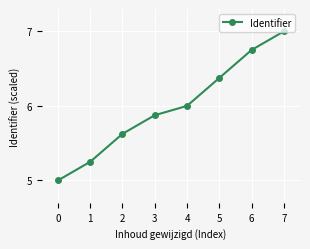

List the labels in order of value, largest first.

7, 6, 5, 4, 3, 2, 1, 0